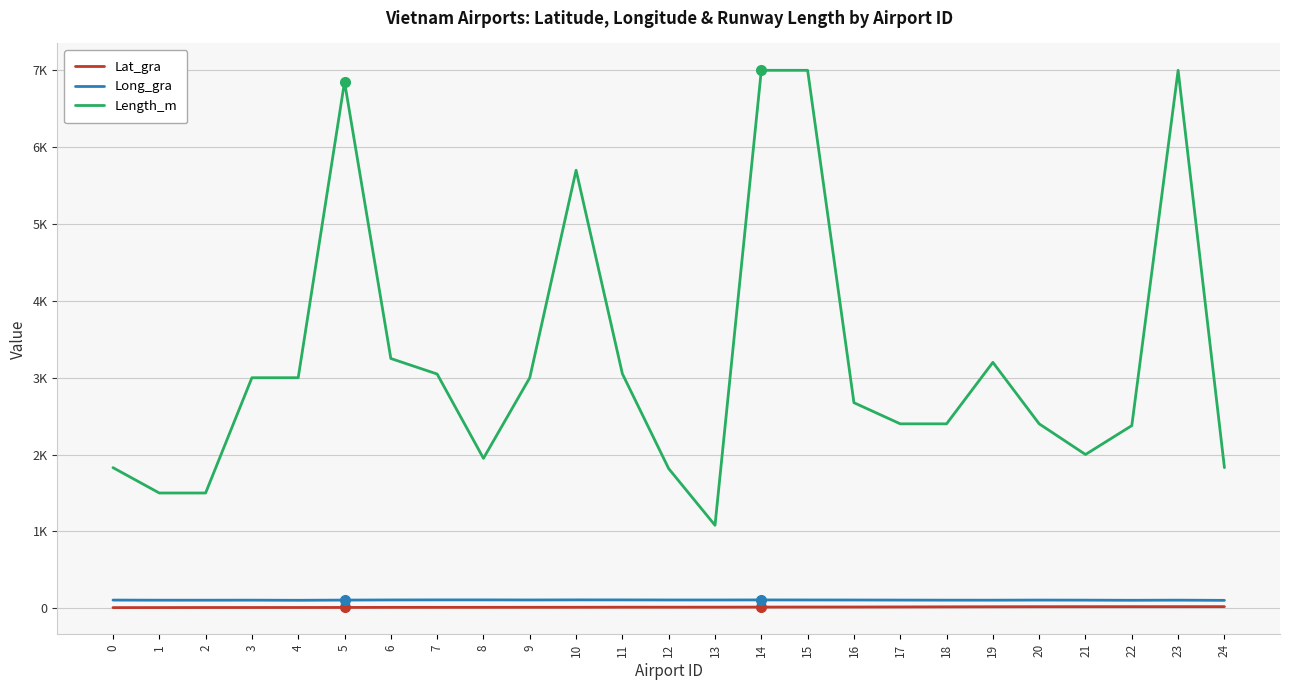

True or false: Long_gra and Lat_gra intersect in this chart.

False